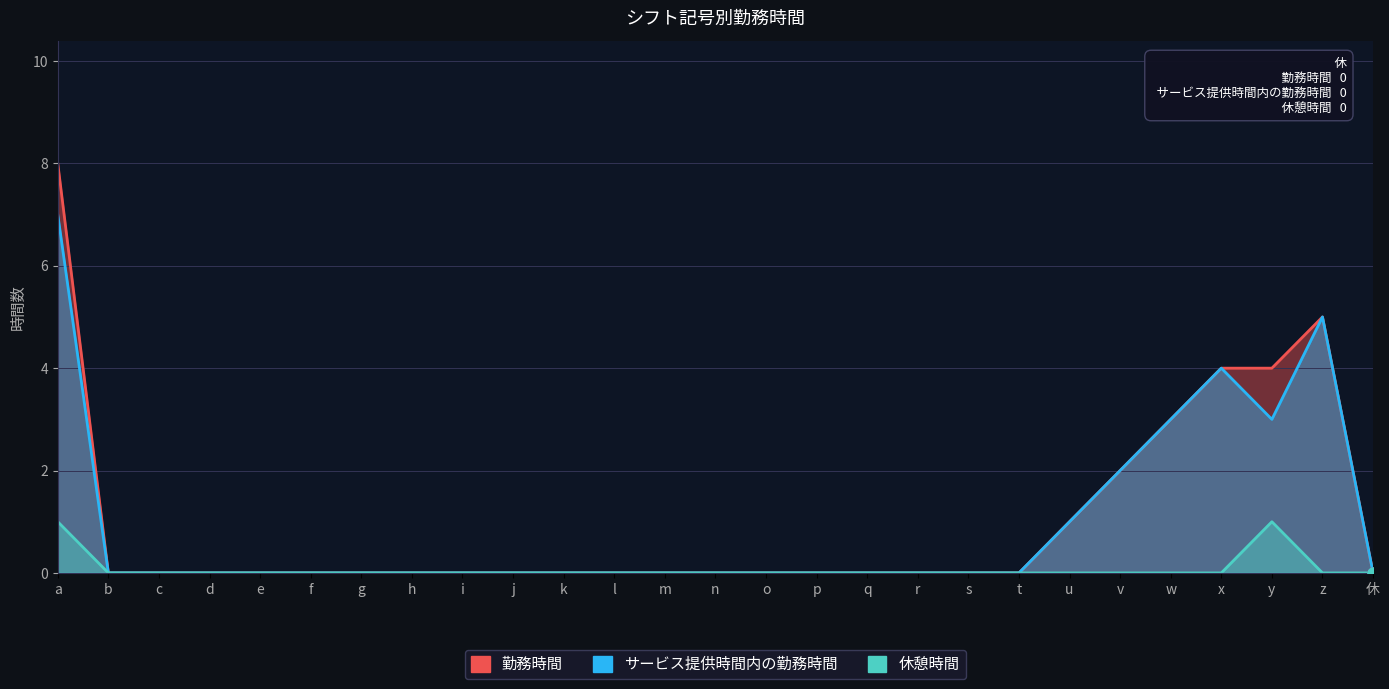

At which category is the sum across all series the highest?

a